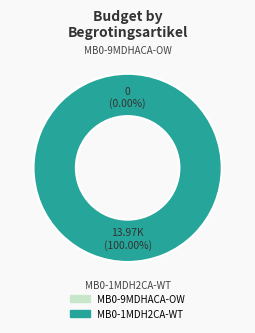

Which slice is the smallest?

MB0-9MDHACA-OW